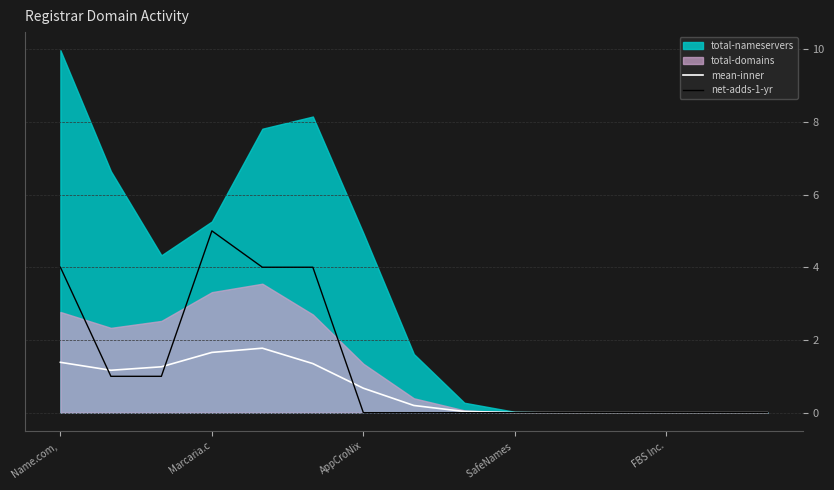

Read the mean-inner value at Name.com, .

1.4